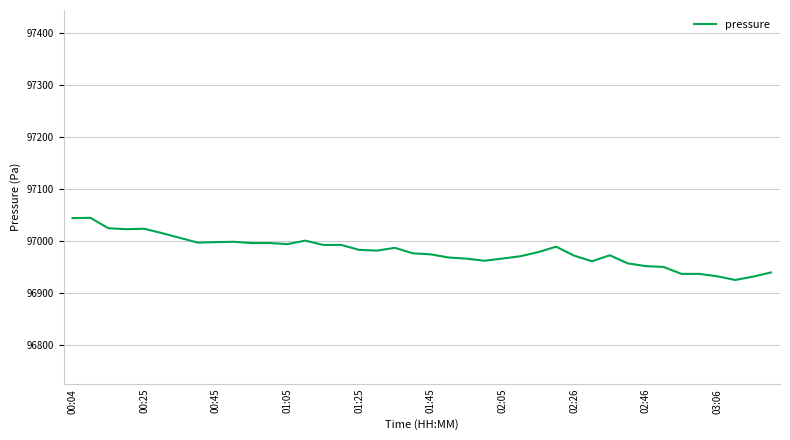

What is the minimum value shown in the chart?

96924.7